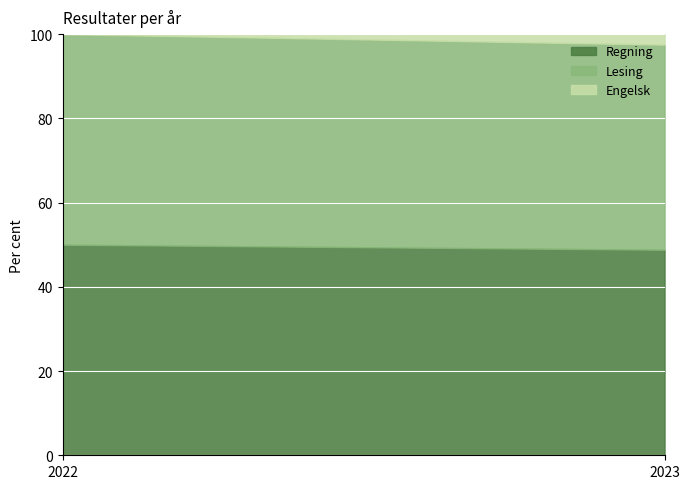

What is the sum of all Lesing values?

98.7